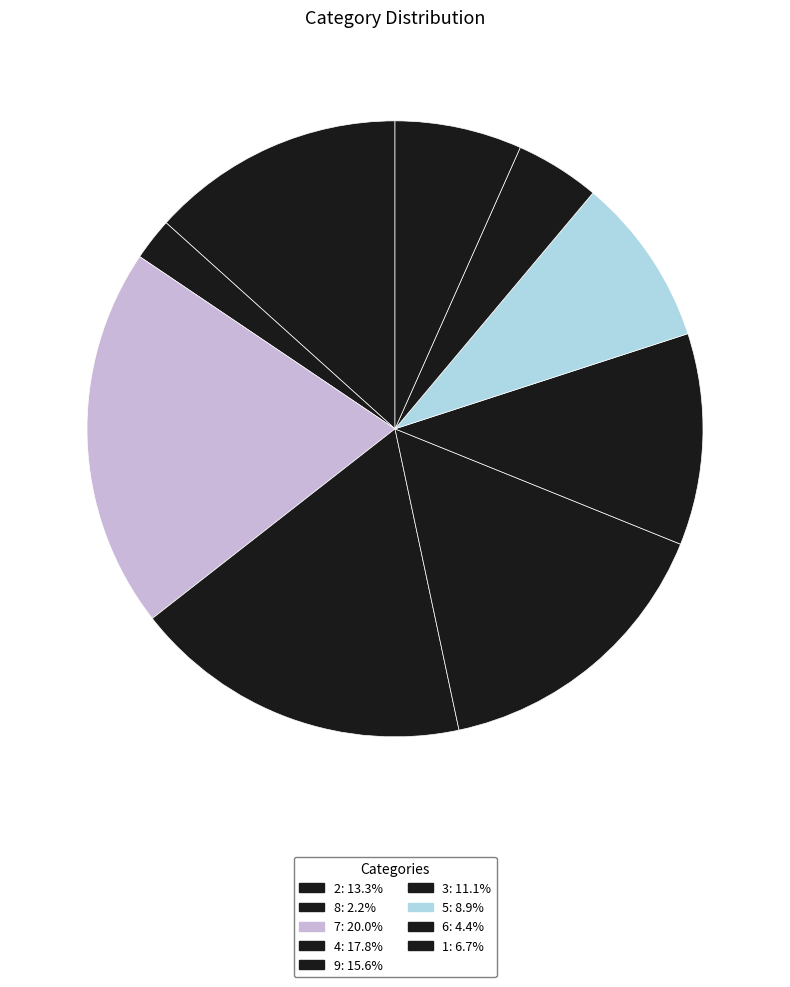

How many segments does this pie chart have?

9